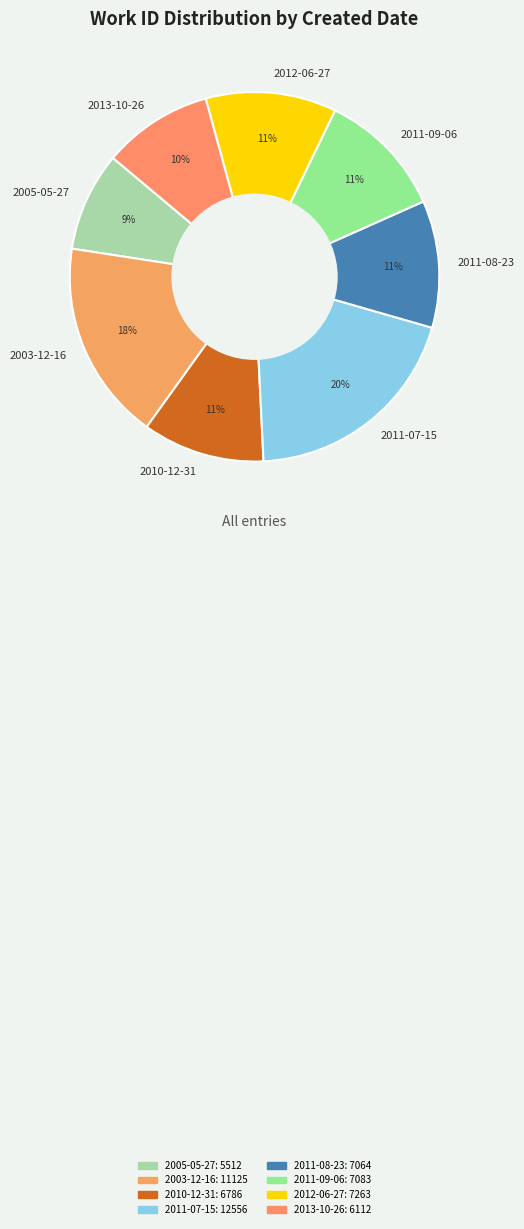

Is it true that 2010-12-31 is 11% of the pie?

True